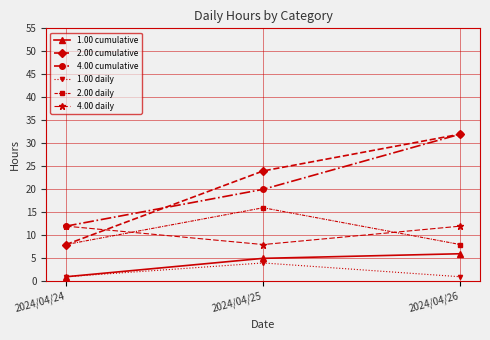

Read the 4.00 daily value at 2024/04/26.

12